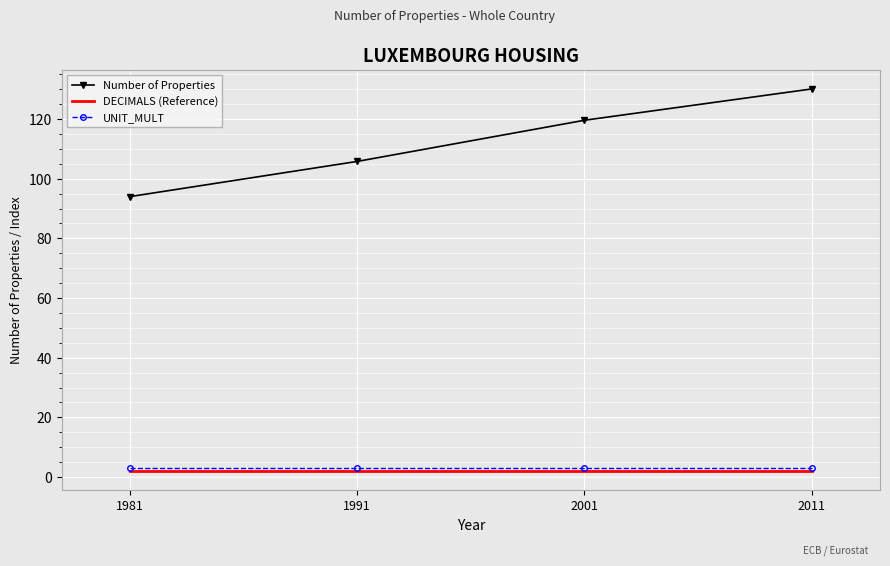

What is the total value across all series at 1991?

110.8